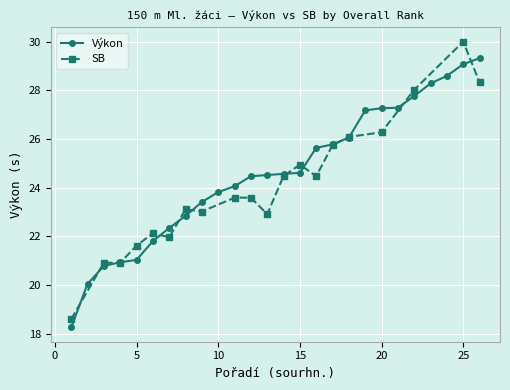

How many values are below 24?

10